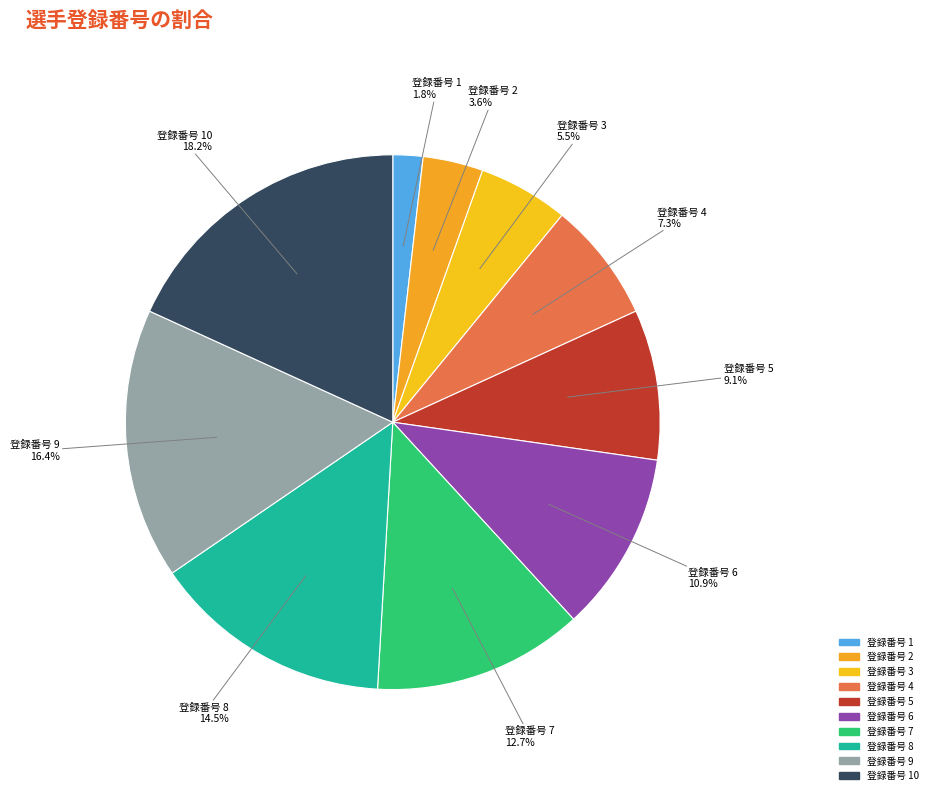

How many slices are in this pie chart?

10